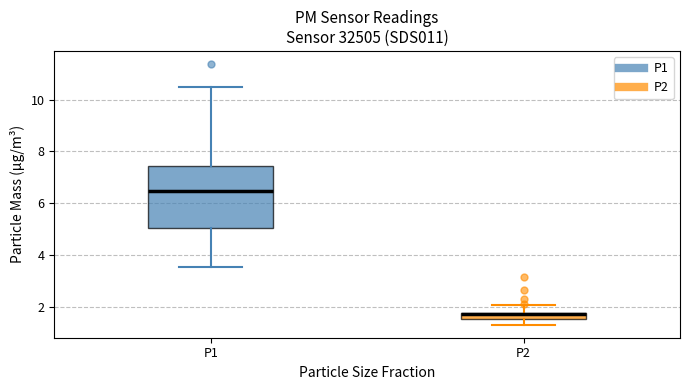

Where is the upper edge of the box for P1 on the y-axis? The values are not printed on the chart, so give them approximately, as read against the axis.

7.4